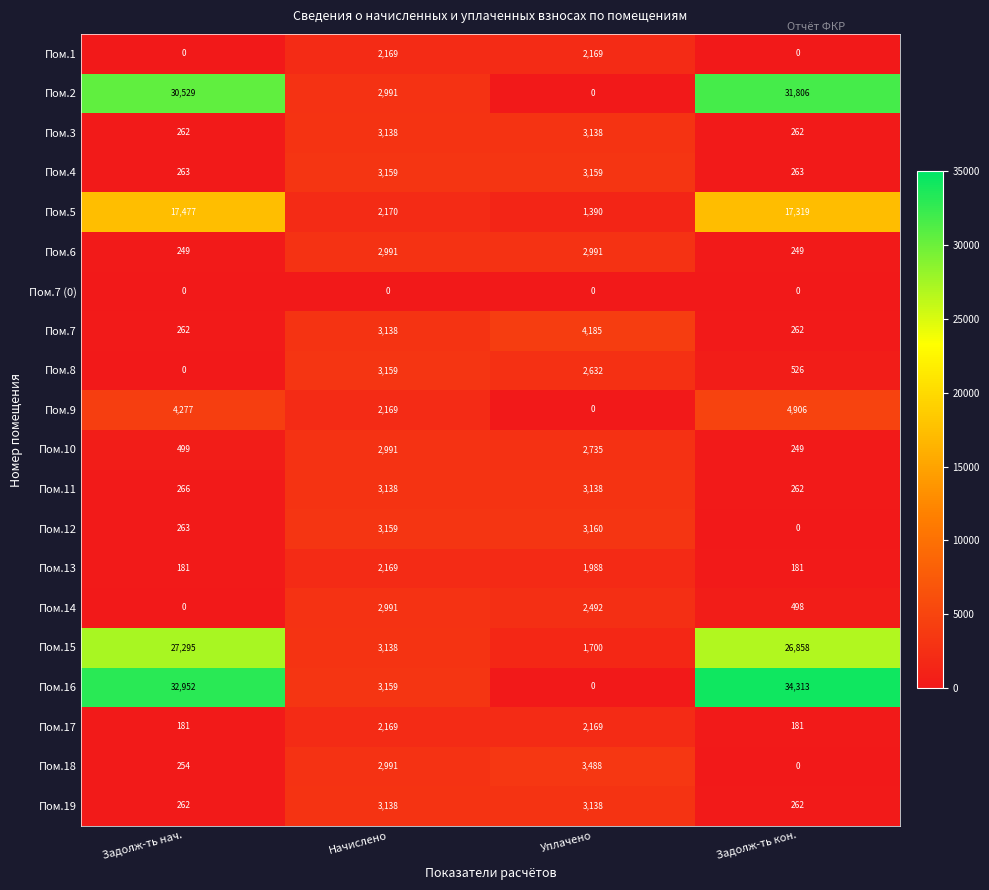

What is the maximum value shown in the chart?

34313